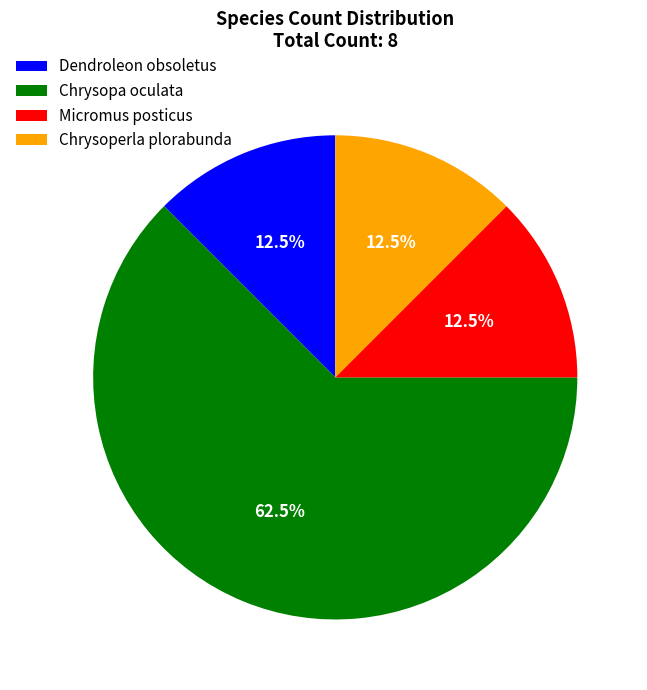

What is the largest slice in the pie chart?

Chrysopa oculata